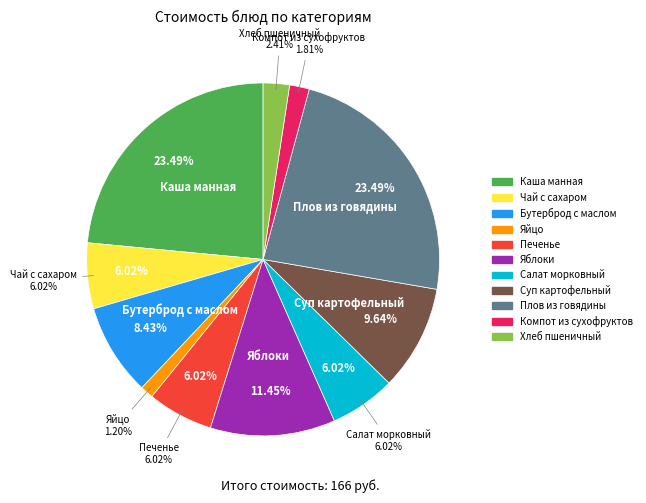

What percentage do Суп картофельный and Плов из говядины together represent?

33.1%